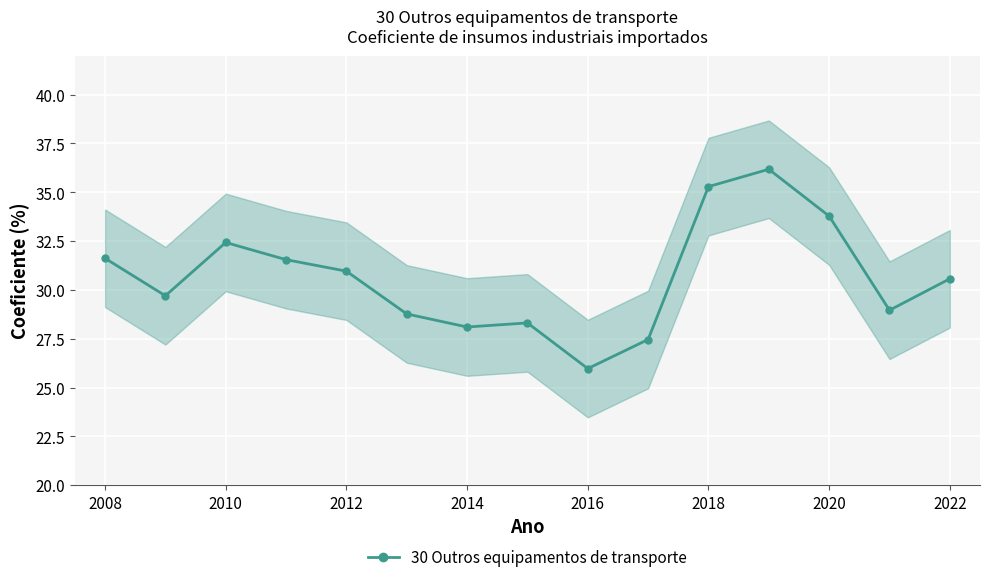

Where is the first local maximum for 30 Outros equipamentos de transporte?

2010